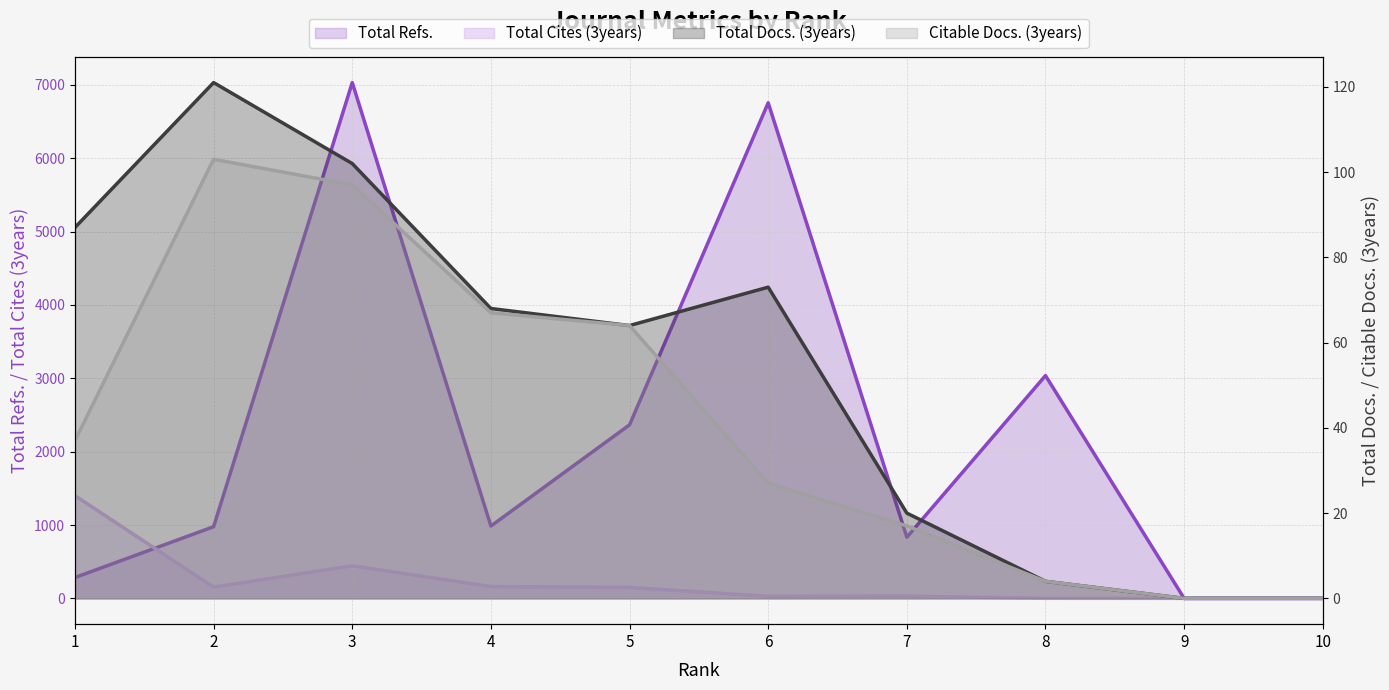

At 6, list the series in order from smallest to largest.

Citable Docs. (3years), Total Cites (3years), Total Docs. (3years), Total Refs.